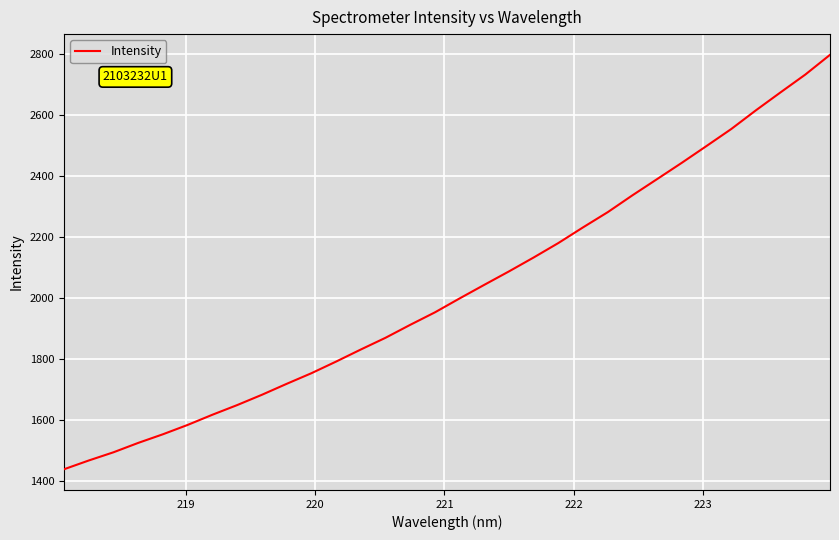

What is the smallest value displayed?

1438.6